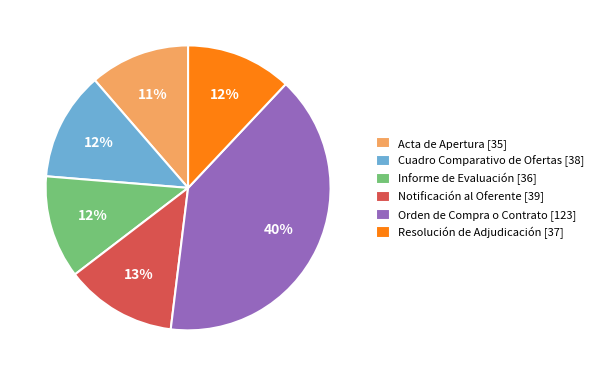

Is Informe de Evaluación the majority of the pie?

No